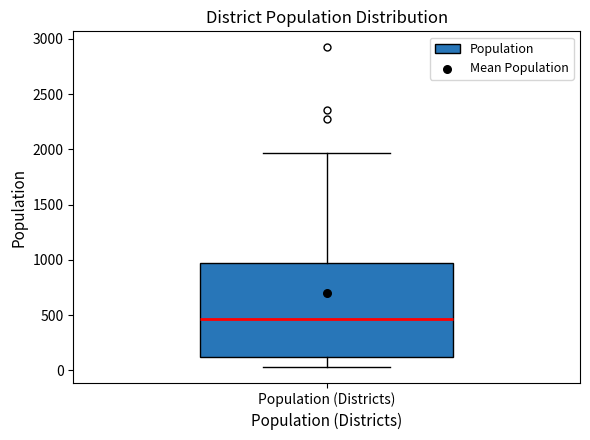

Transcribe this box plot: give where the median line is, the range the box spans, and where the two whiskers end, as read against the y-axis. The values are not printed on the chart, so give them approximately, as read against the axis.

median 450, box 100 to 950, whiskers 50 to 1950